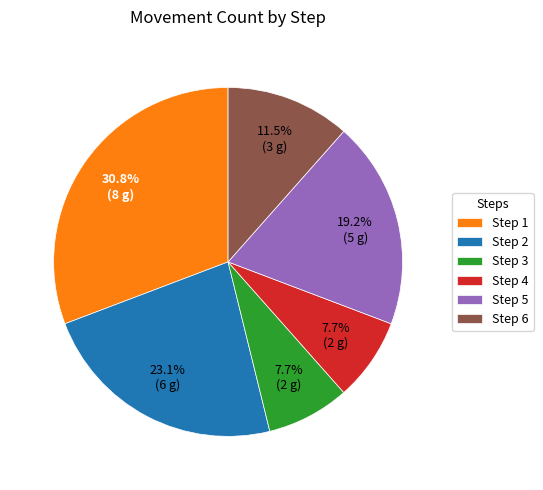

Is there any slice that represents more than half of the pie?

No